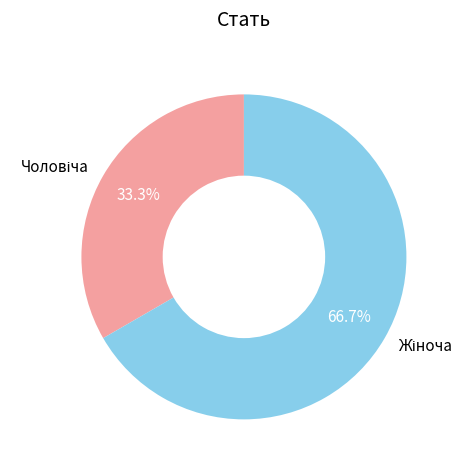

Is there any slice that represents more than half of the pie?

Yes